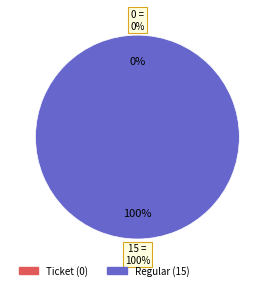

Which category accounts for the majority?

Regular